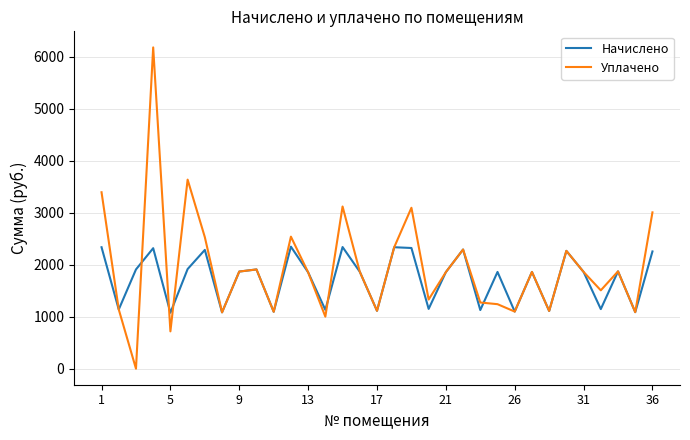

Rank the series by their maximum value, from lowest to highest.

Начислено, Уплачено